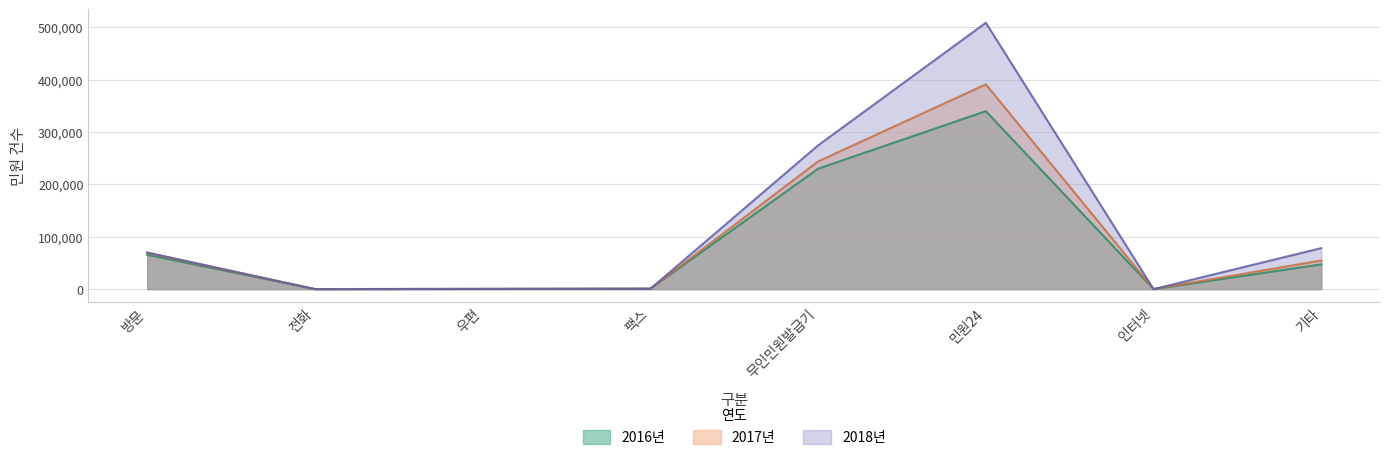

Rank the series by their average value, from lowest to highest.

2016년, 2017년, 2018년